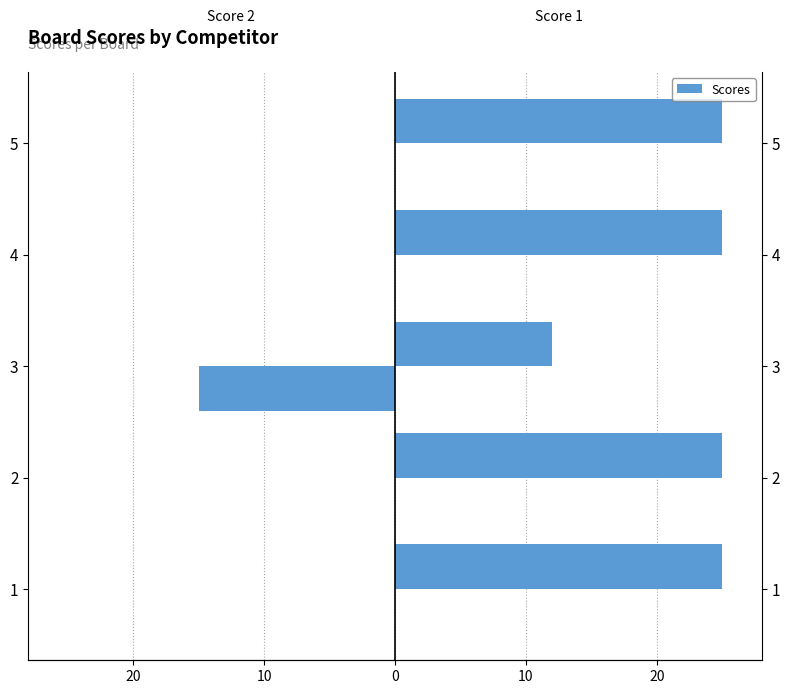

Which series has the widest spread of values?

Score 2